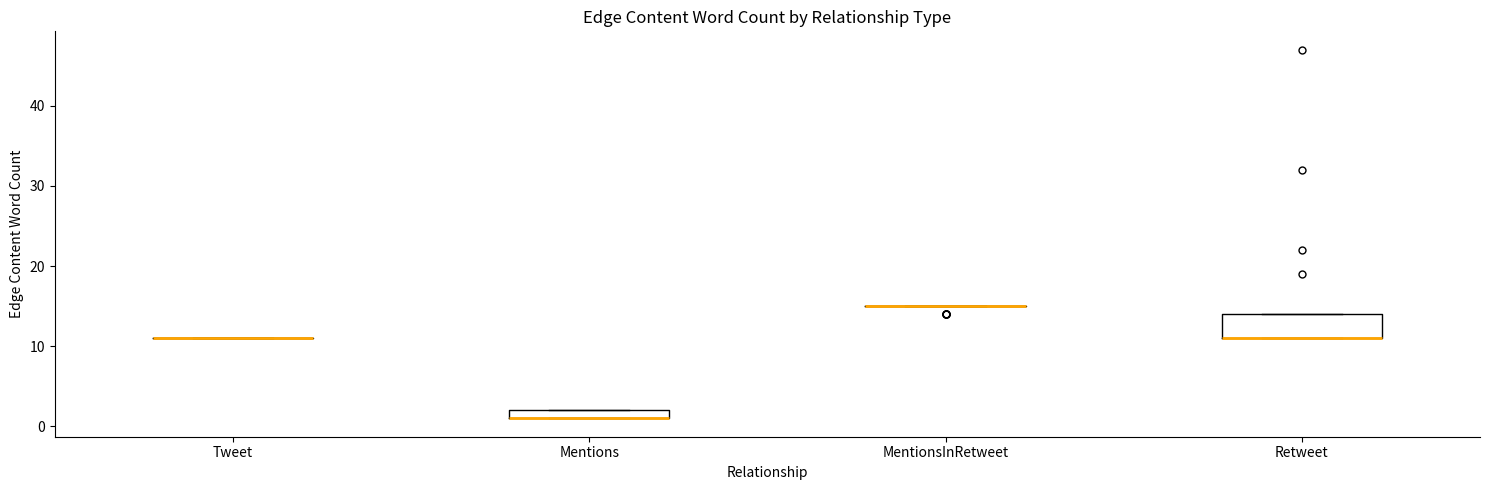

Where is the upper edge of the box for Mentions on the y-axis? The values are not printed on the chart, so give them approximately, as read against the axis.

2